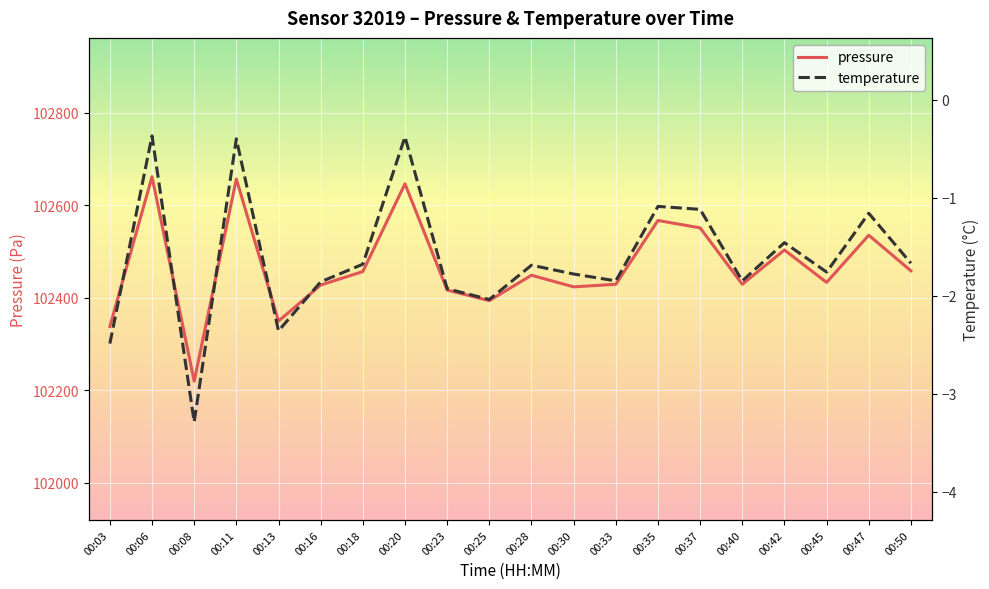

What is the value of the temperature point at the 9th from the left?

-1.9